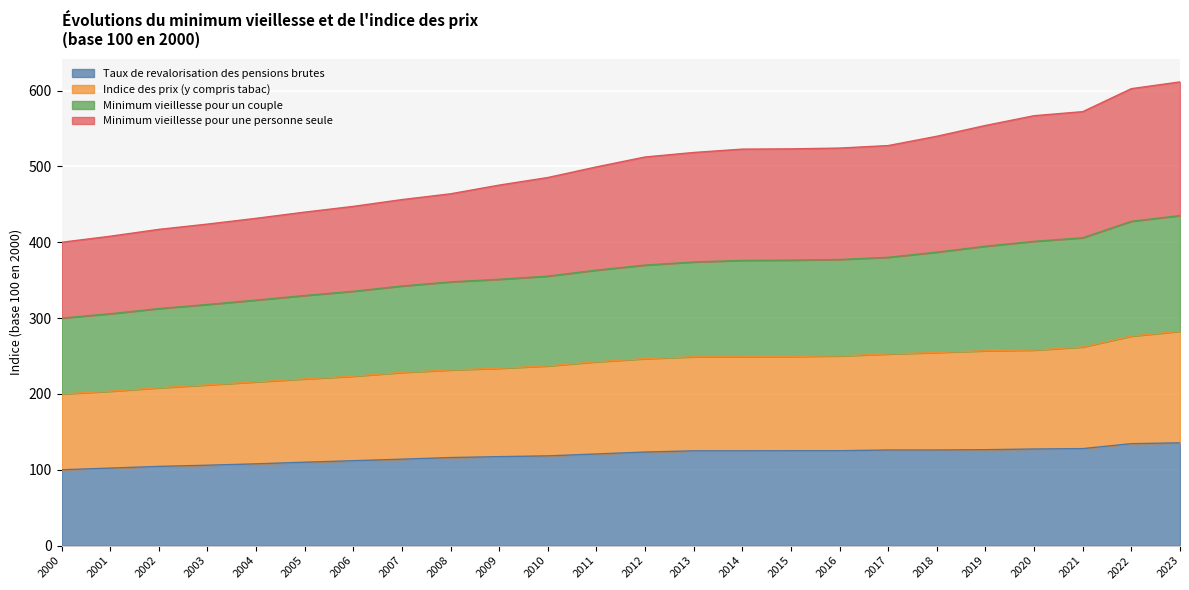

What is the highest value of the Taux de revalorisation des pensions brutes series?

135.5